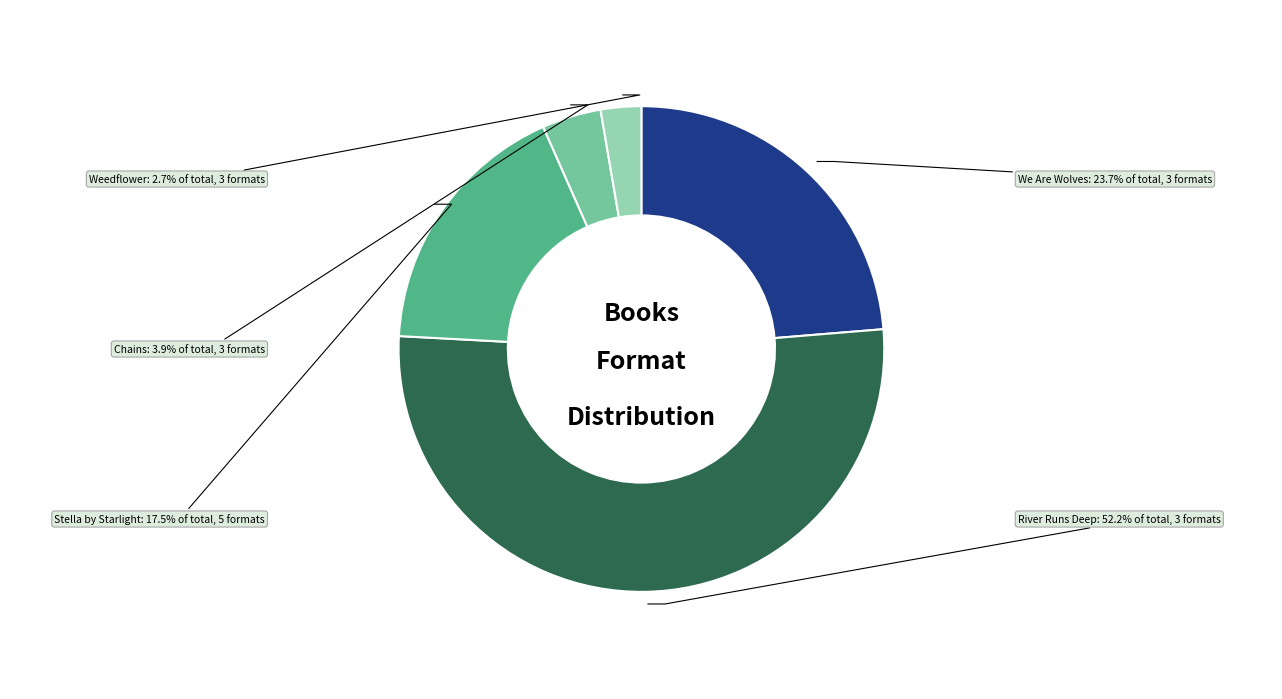

Is We Are Wolves the majority of the pie?

No